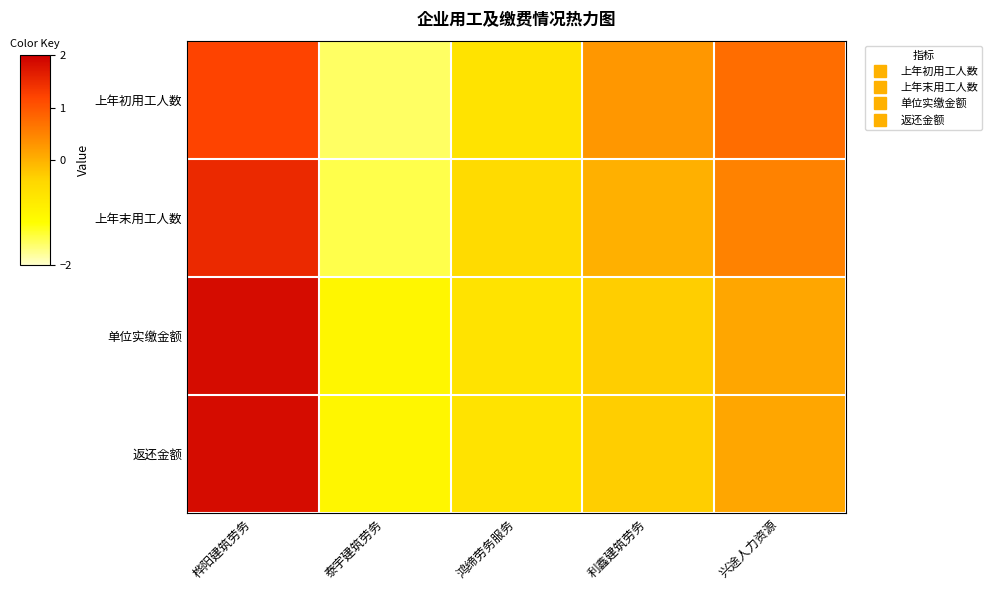

At which category is the sum across all series the highest?

桦阳建筑劳务